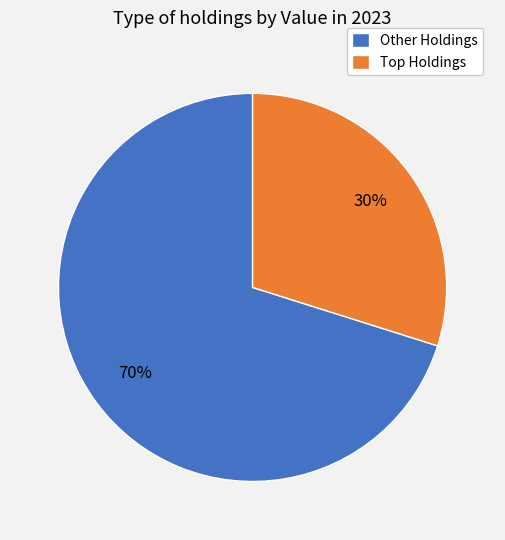

Is it true that Other Holdings is 64% of the pie?

False